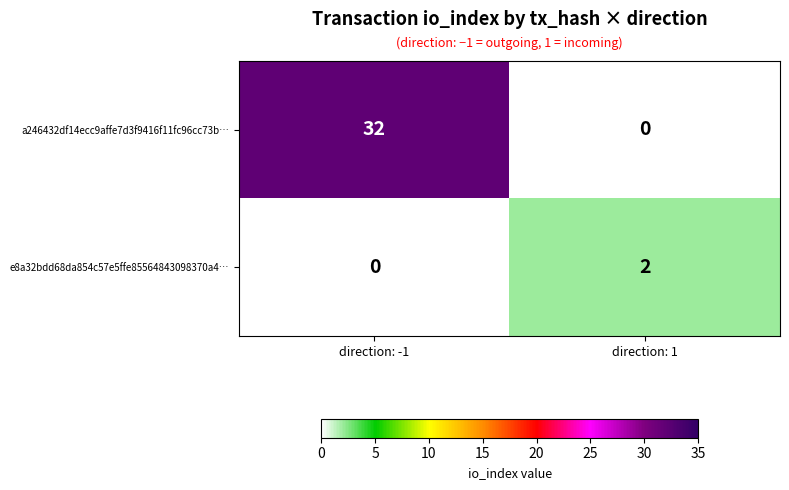

What value does the a246432df14ecc9affe7d3f9416f11fc96cc73b… series have at direction: -1?

32